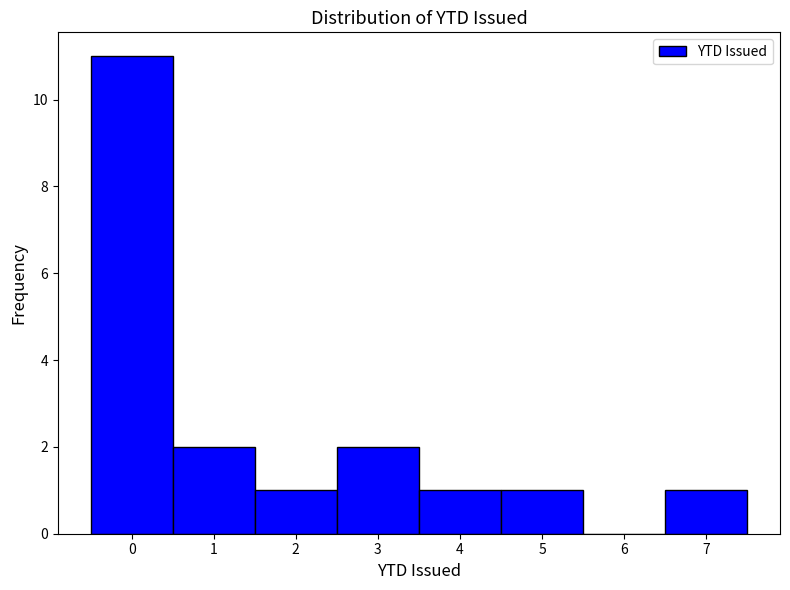

Reading left to right, transcribe this chart: for each bar, give the range it covers on the x-axis and its height. The values are not printed on the chart, so give them approximately, as read against the axis.

-0.5 to 0.5: 11
0.5 to 1.5: 2
1.5 to 2.5: 1
2.5 to 3.5: 2
3.5 to 4.5: 1
4.5 to 5.5: 1
5.5 to 6.5: 0
6.5 to 7.5: 1